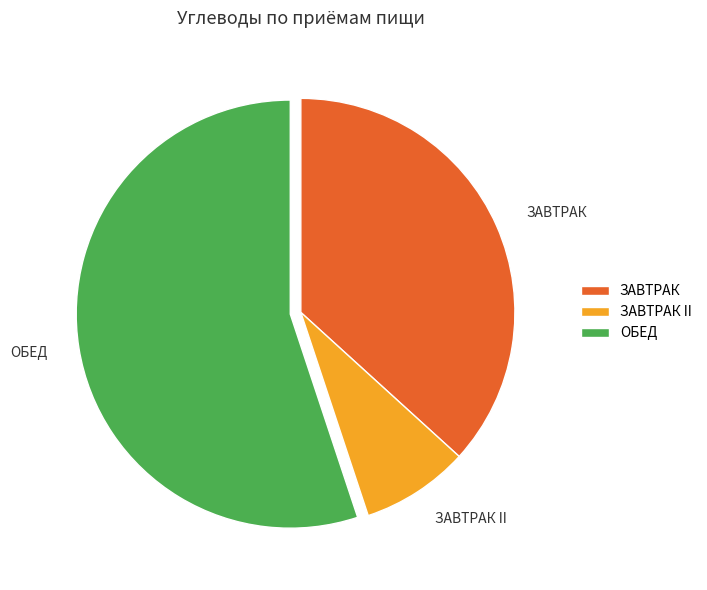

Is the sum of ЗАВТРАК and ОБЕД greater than half?

Yes